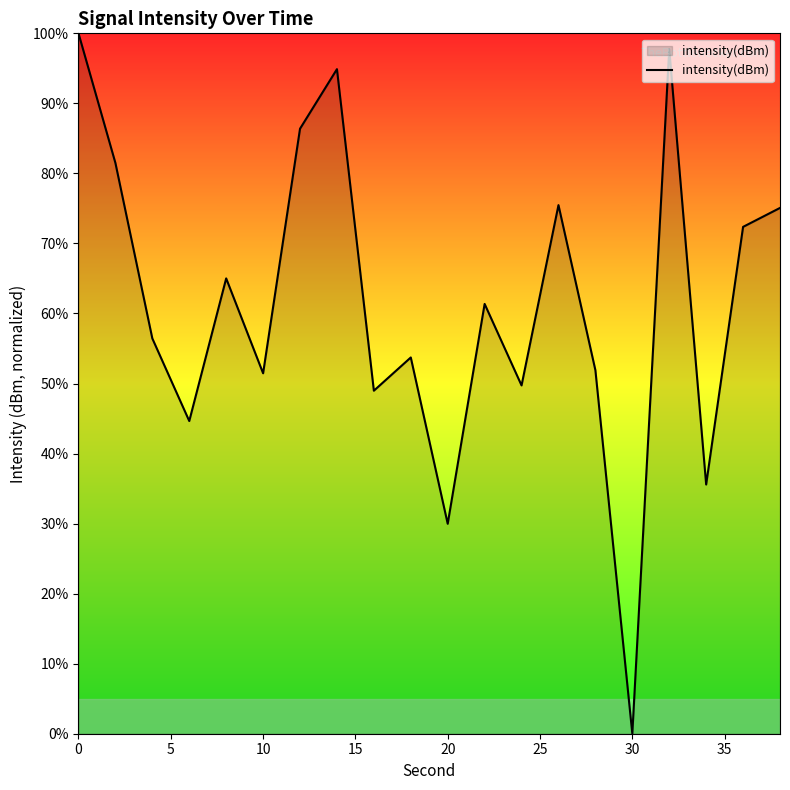

What is the maximum value shown in the chart?

100.0